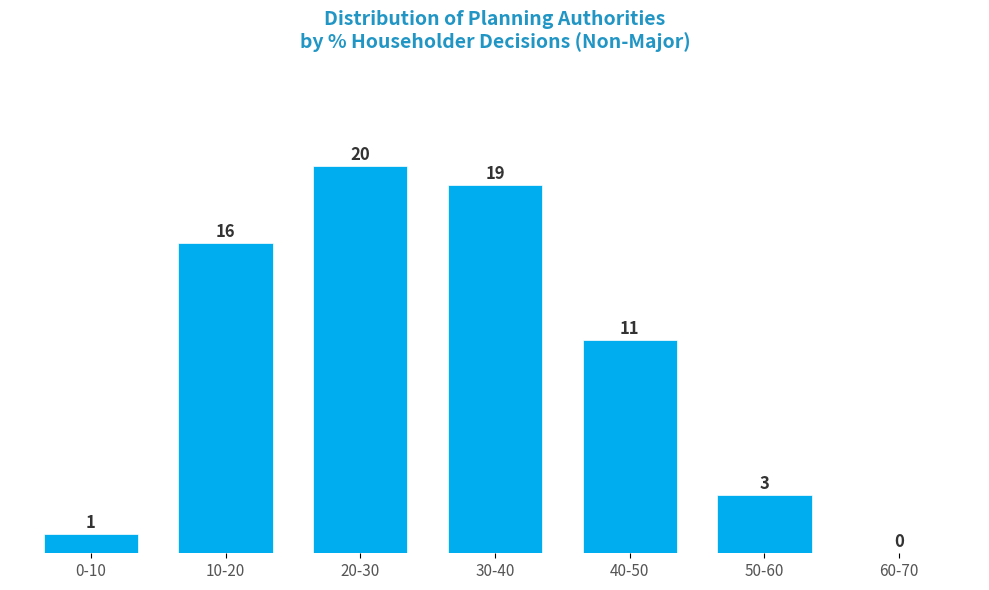

Reading left to right, what are all the values shown in this chart?

0-10=1	10-20=16	20-30=20	30-40=19	40-50=11	50-60=3	60-70=0